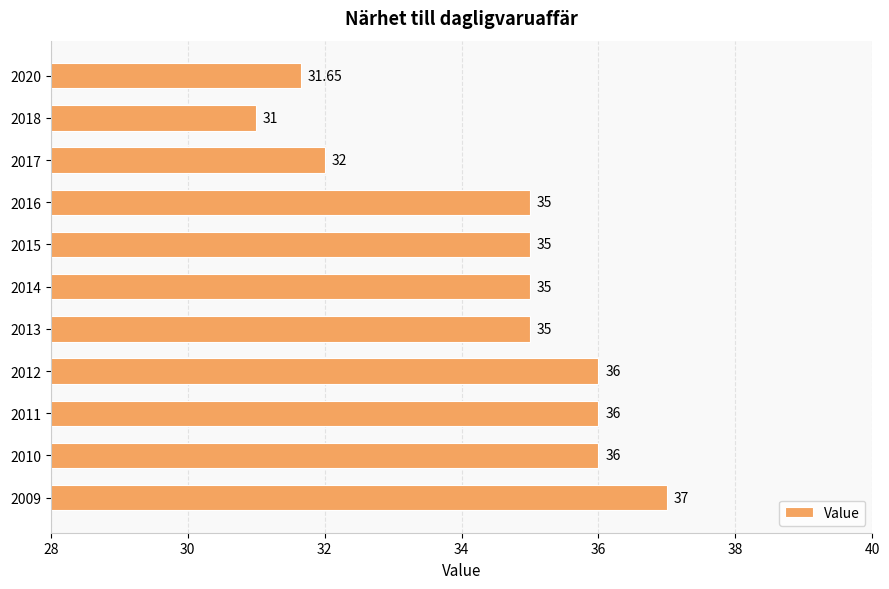

Count the number of categories in the chart.

11